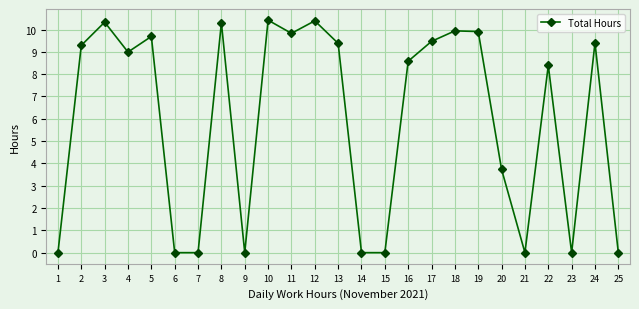

The chart shows a value of 6.7 at 3. True or false?

False